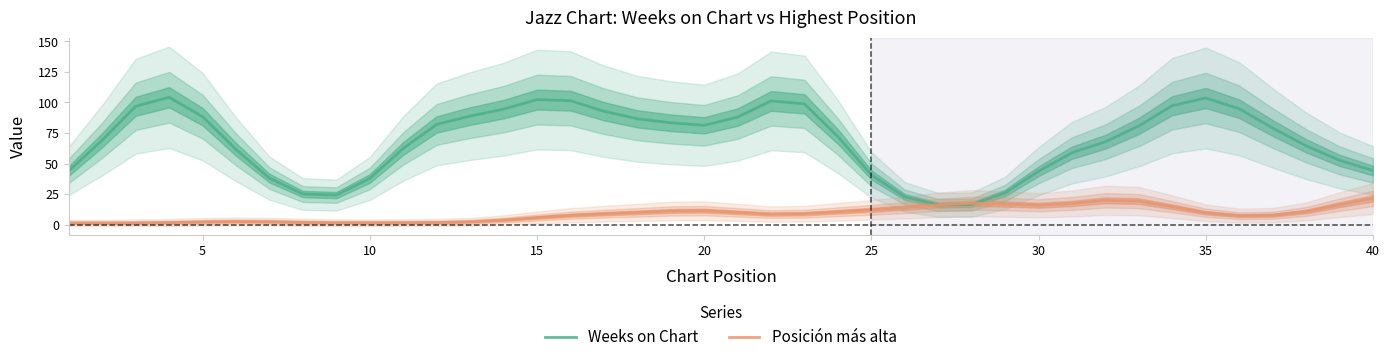

What is the spread (max minus min) of values at 35?

23.1